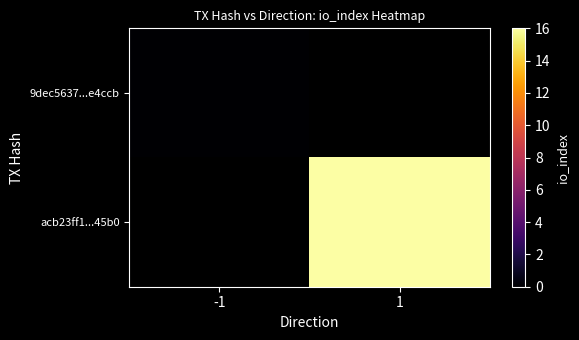

Rank the series by their average value, from highest to lowest.

9dec5637...e4ccb, acb23ff1...45b0